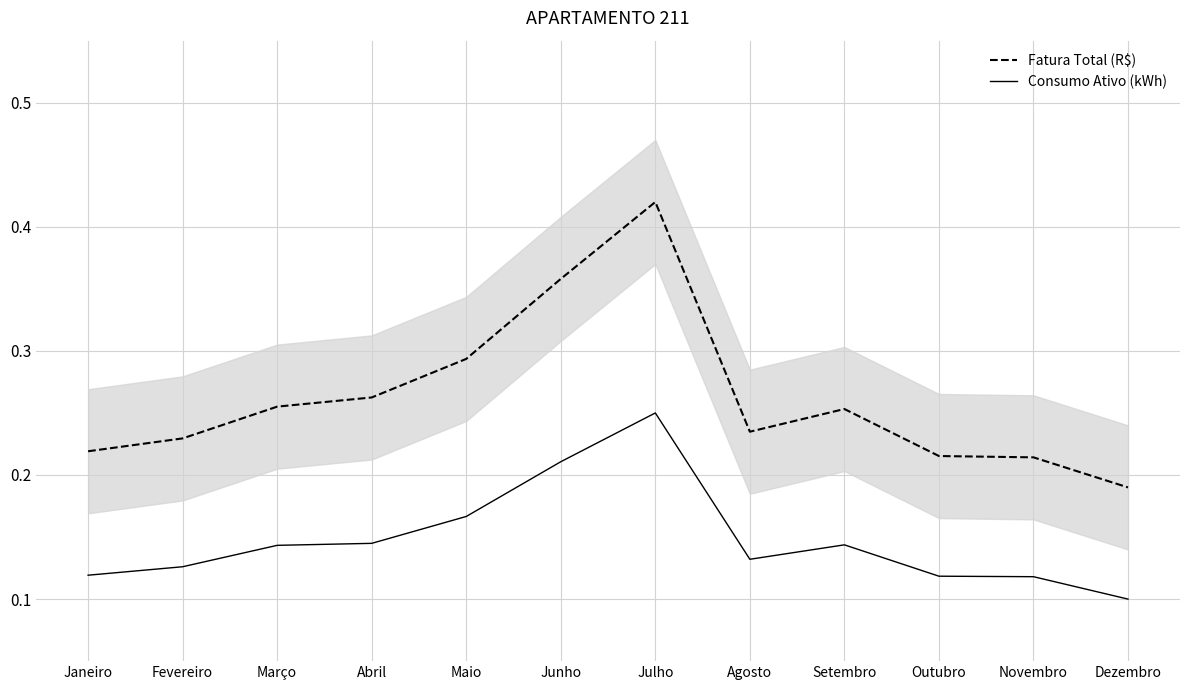

Where is Consumo Ativo (kWh) nearest to the value 0?

Dezembro